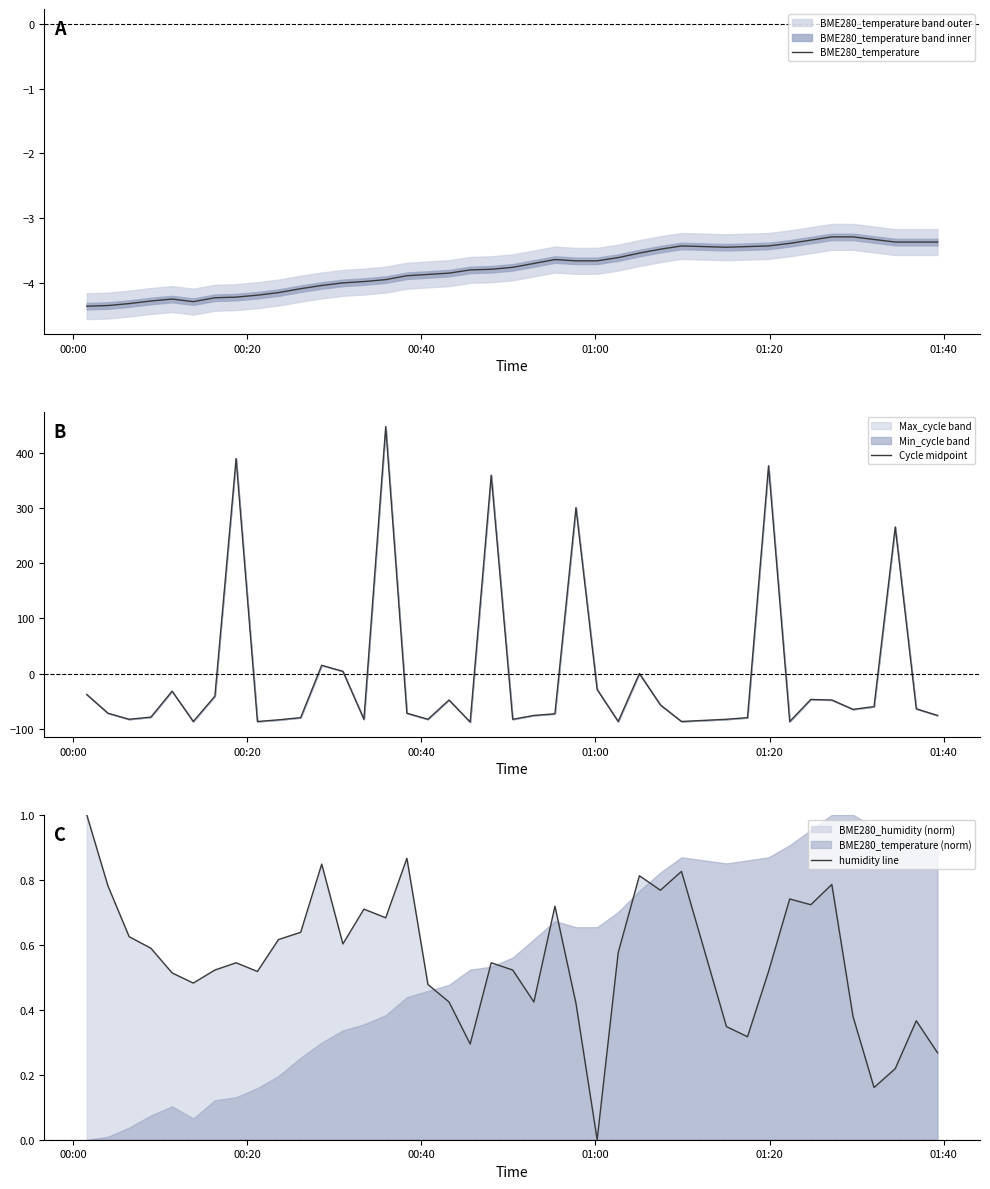

What is the highest value of the BME280_temperature series?

-3.3